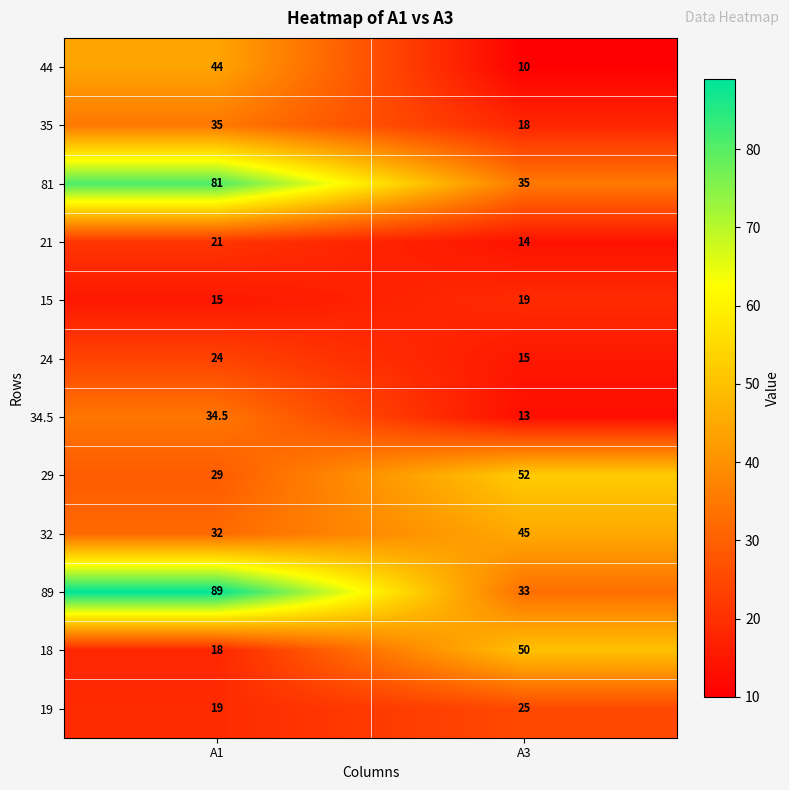

What is the difference between the maximum and minimum values in the 24 series?

9.0